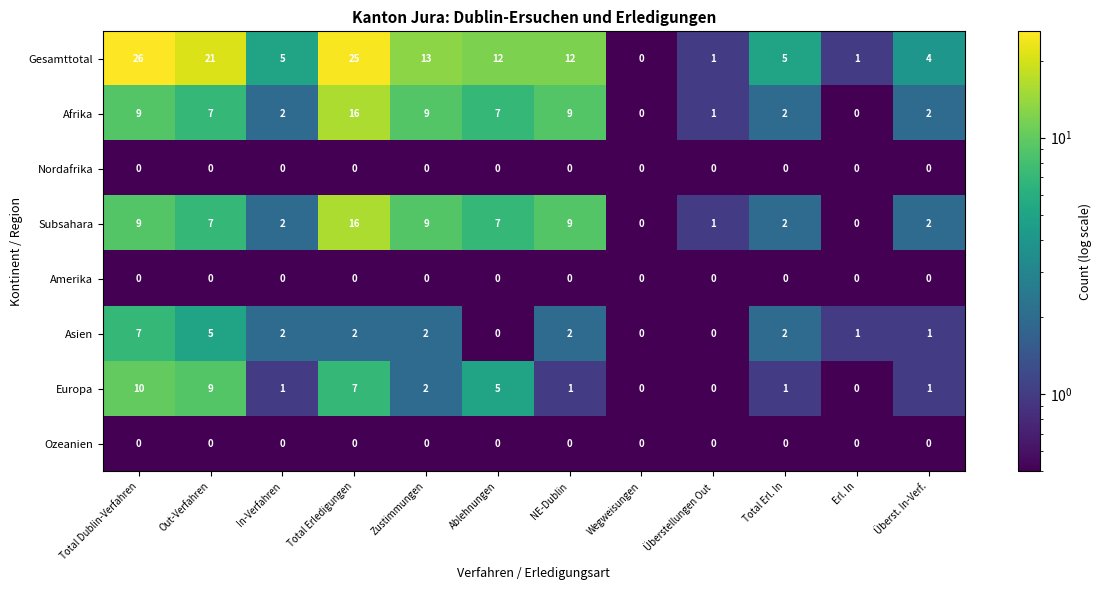

The value of Amerika at In-Verfahren is 0. True or false?

True